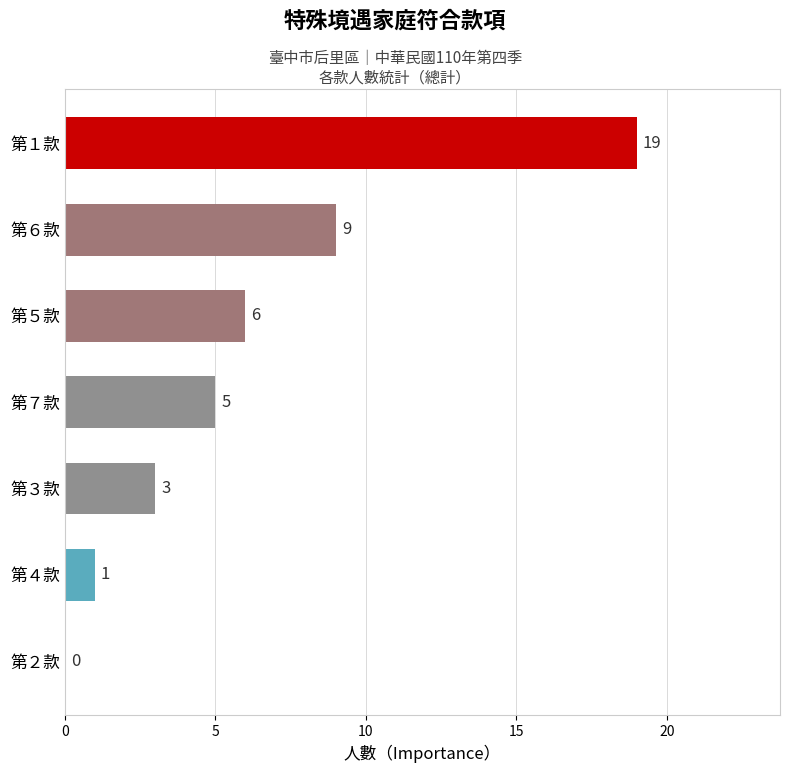

What is the sum of the values at 第５款 and 第１款?

25